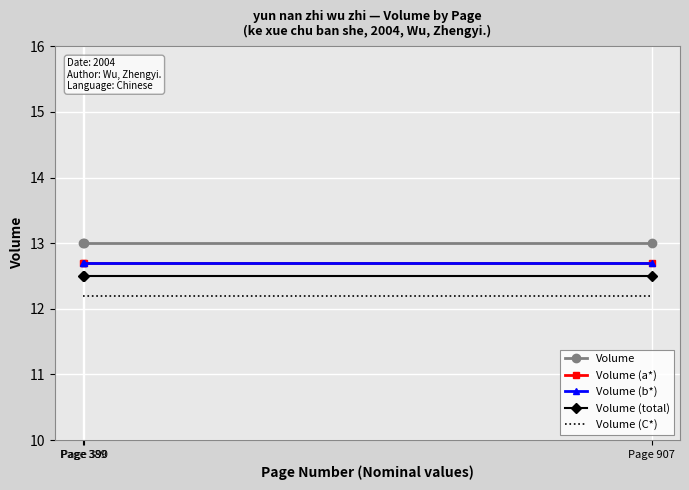

True or false: Volume has a value of 7.8 at Page 389.

False